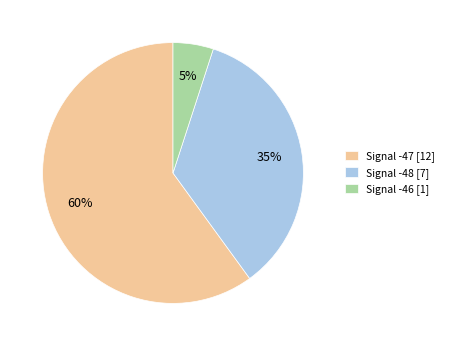

To the nearest percent, what percentage of the pie is Signal -46 [1]?

5%